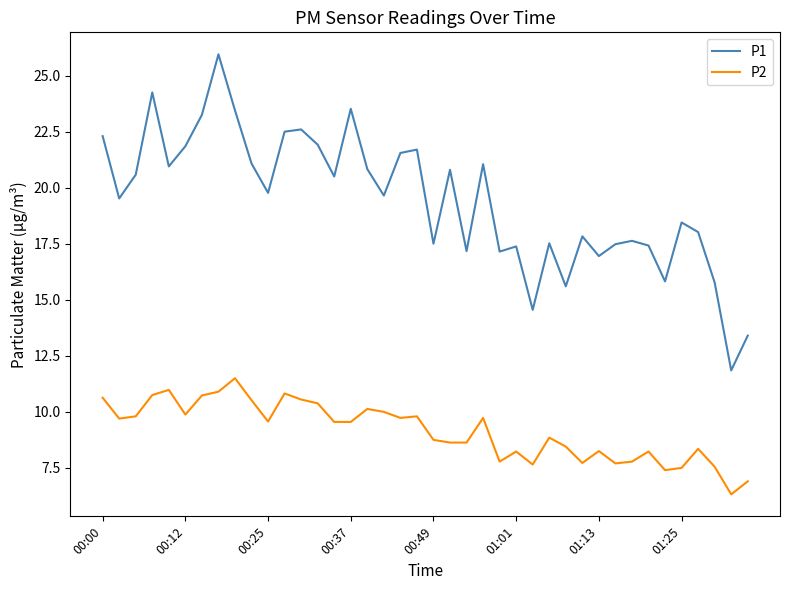

List the series in order of their overall mean, lowest first.

P2, P1